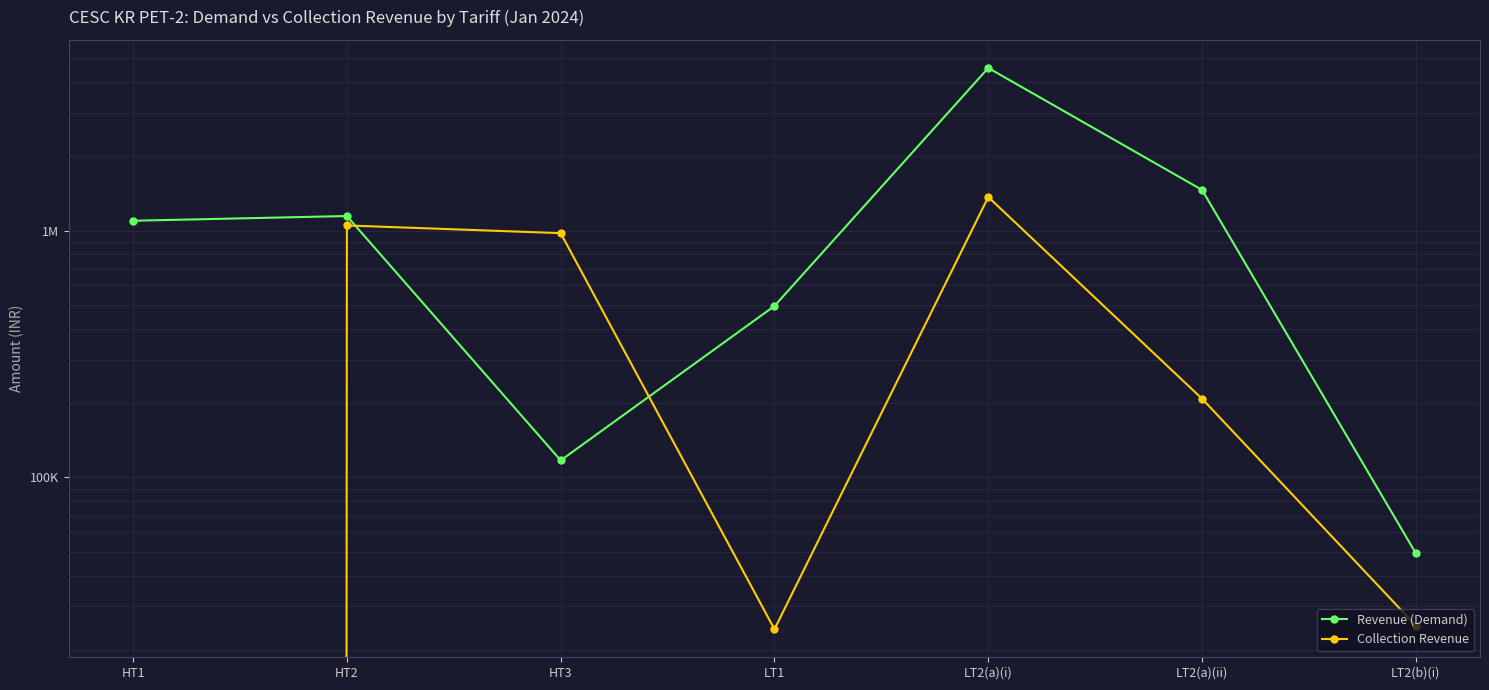

The Revenue (Demand) series shows 4558181.1 at LT2(a)(i). True or false?

True